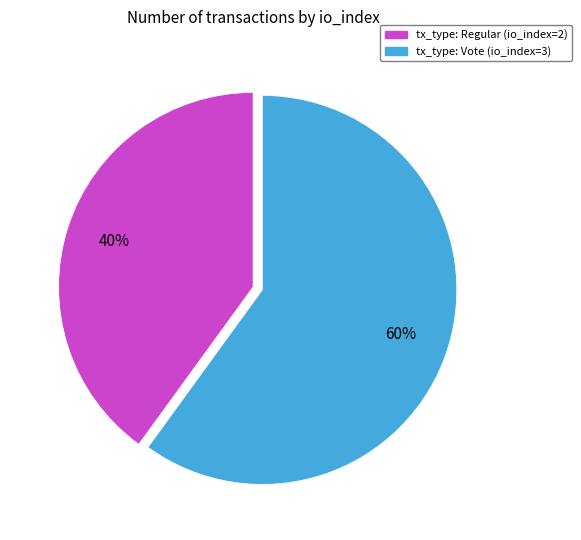

Which category has the smallest portion of the pie?

tx_type: Regular (io_index=2)